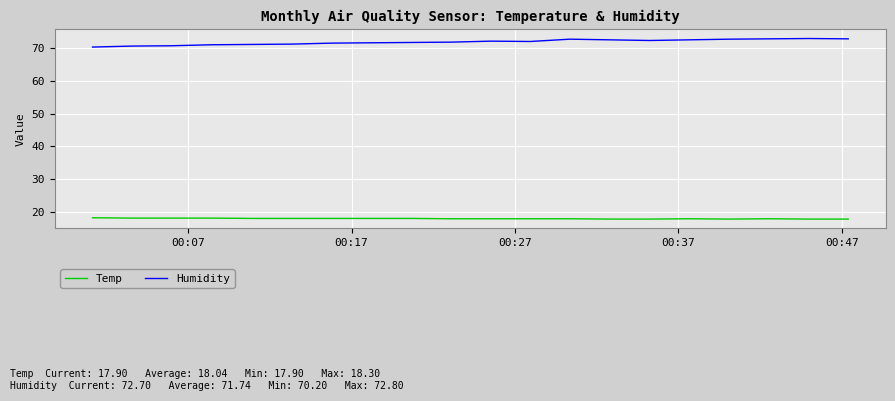

What is the minimum value for Humidity?

70.2